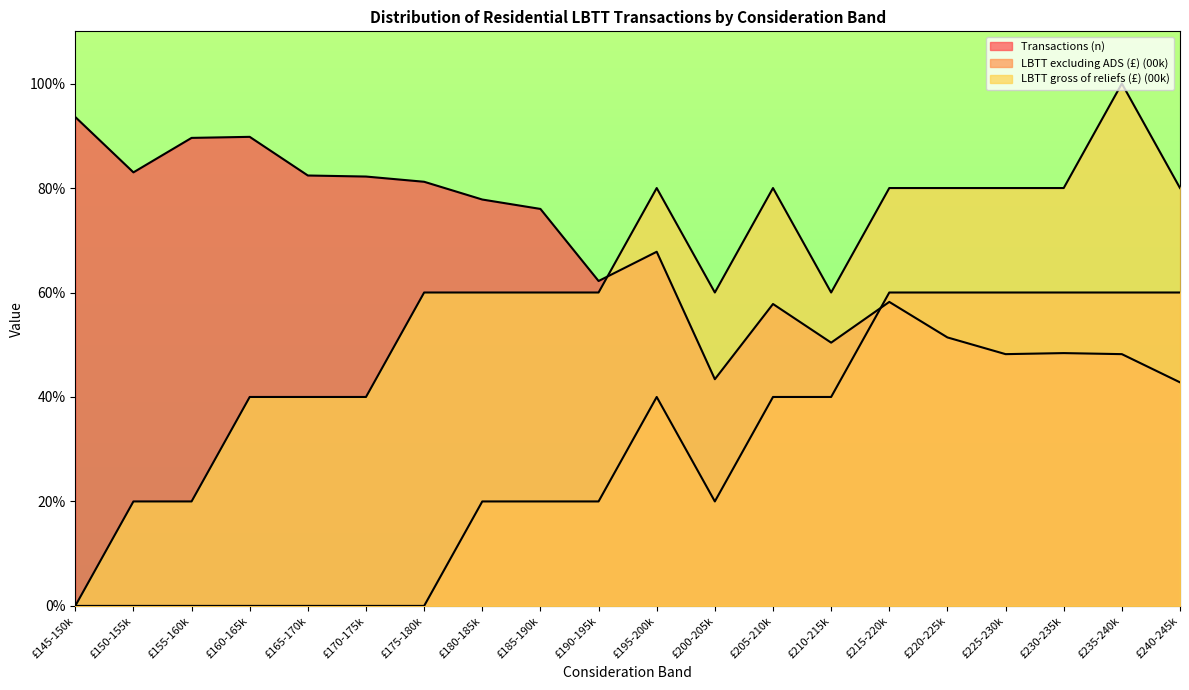

Reading left to right, extract all data points from this chart.

Transactions (n): £145-150k=93.6	£150-155k=83.0	£155-160k=89.6	£160-165k=89.8	£165-170k=82.4	£170-175k=82.2	£175-180k=81.2	£180-185k=77.8	£185-190k=76.0	£190-195k=62.2	£195-200k=67.8	£200-205k=43.4	£205-210k=57.8	£210-215k=50.4	£215-220k=58.2	£220-225k=51.4	£225-230k=48.2	£230-235k=48.4	£235-240k=48.2	£240-245k=42.8
LBTT excluding ADS (£) (00k): £145-150k=0.0	£150-155k=0.0	£155-160k=0.0	£160-165k=0.0	£165-170k=0.0	£170-175k=0.0	£175-180k=0.0	£180-185k=20.0	£185-190k=20.0	£190-195k=20.0	£195-200k=40.0	£200-205k=20.0	£205-210k=40.0	£210-215k=40.0	£215-220k=60.0	£220-225k=60.0	£225-230k=60.0	£230-235k=60.0	£235-240k=60.0	£240-245k=60.0
LBTT gross of reliefs (£) (00k): £145-150k=0.0	£150-155k=20.0	£155-160k=20.0	£160-165k=40.0	£165-170k=40.0	£170-175k=40.0	£175-180k=60.0	£180-185k=60.0	£185-190k=60.0	£190-195k=60.0	£195-200k=80.0	£200-205k=60.0	£205-210k=80.0	£210-215k=60.0	£215-220k=80.0	£220-225k=80.0	£225-230k=80.0	£230-235k=80.0	£235-240k=100.0	£240-245k=80.0